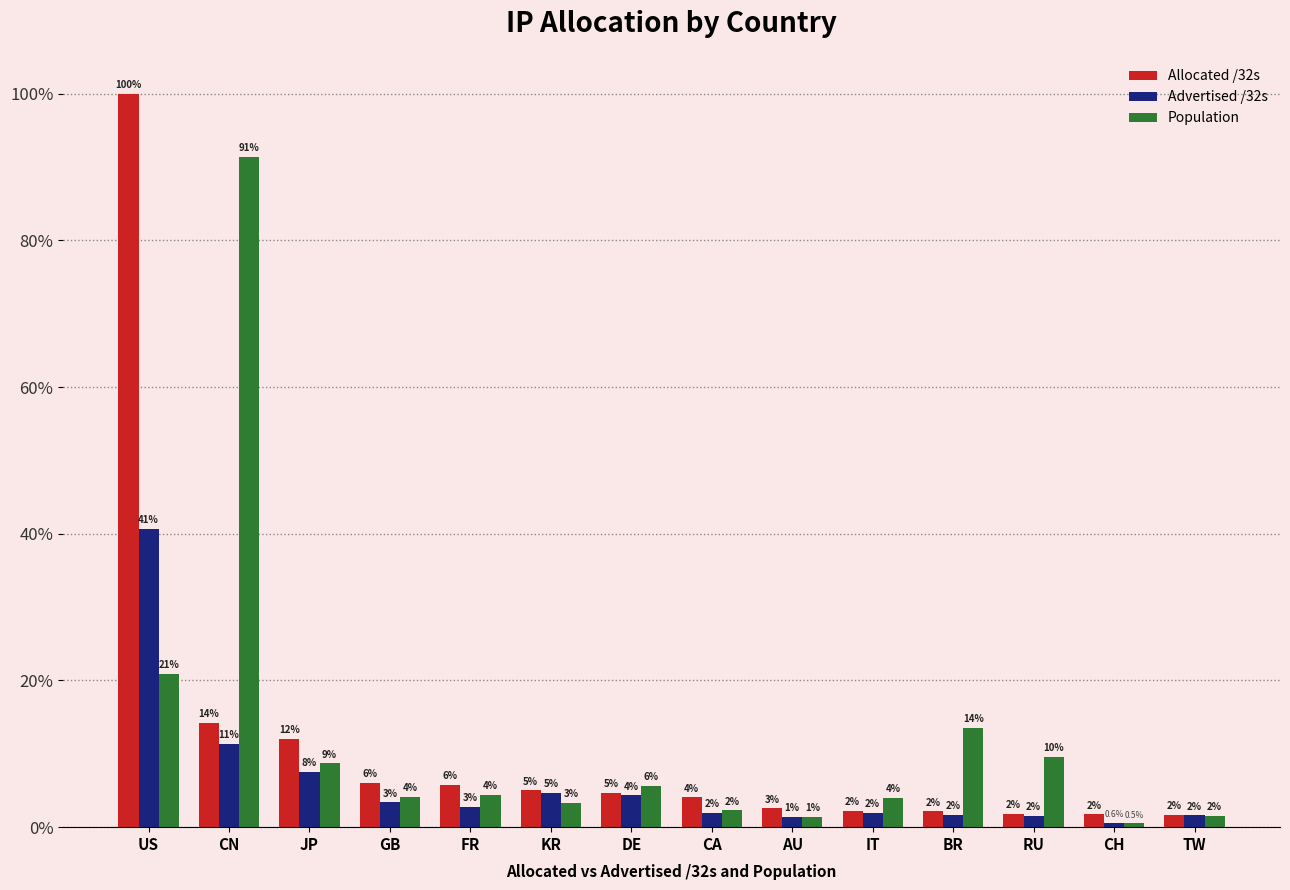

How many series are shown in this chart?

3